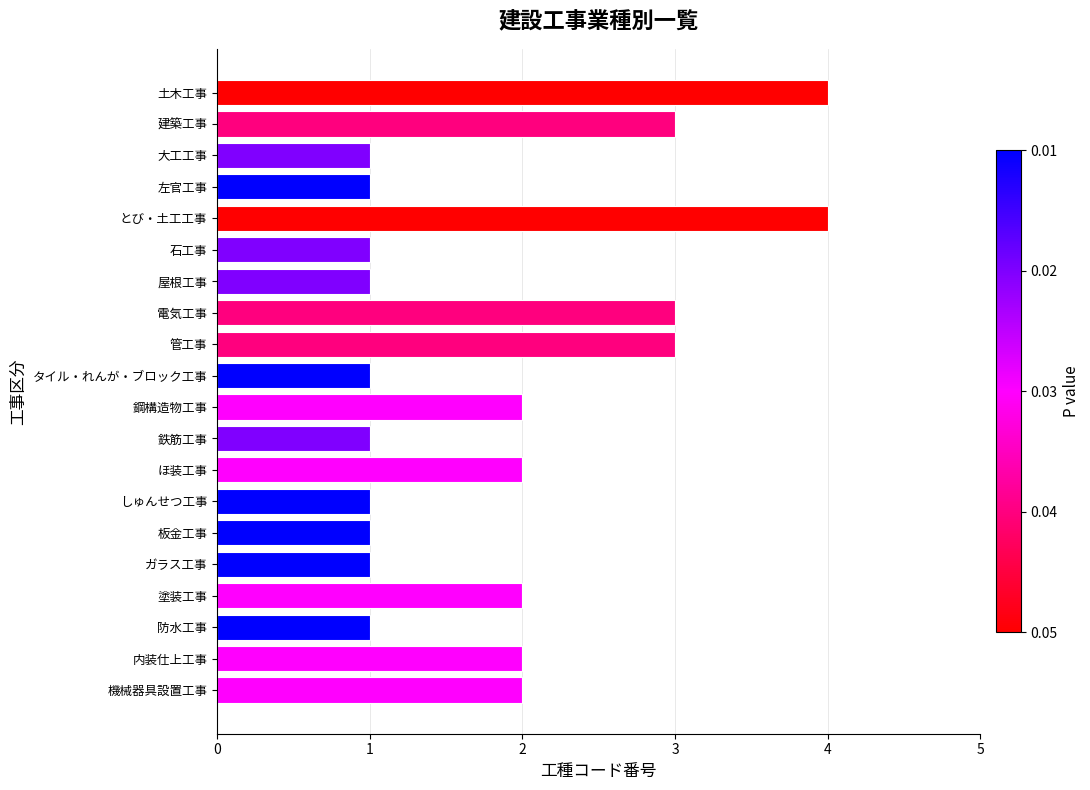

Reading top to bottom, list all the values displayed in this chart.

土木工事=4	建築工事=3	大工工事=1	左官工事=1	とび・土工工事=4	石工事=1	屋根工事=1	電気工事=3	管工事=3	タイル・れんが・ブロック工事=1	鋼構造物工事=2	鉄筋工事=1	ほ装工事=2	しゅんせつ工事=1	板金工事=1	ガラス工事=1	塗装工事=2	防水工事=1	内装仕上工事=2	機械器具設置工事=2